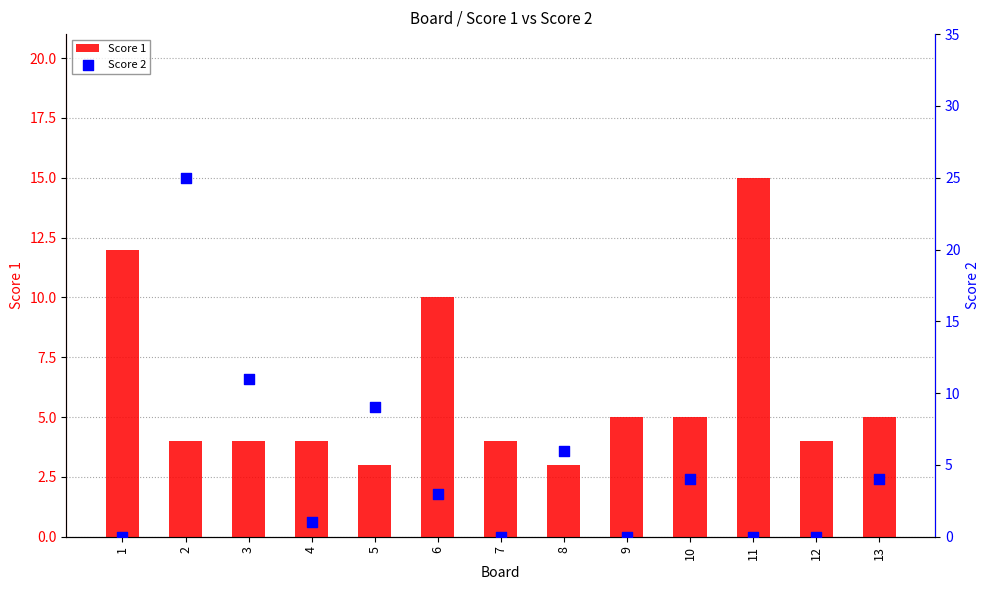

Which series has the largest Y range (max minus min)?

Score 2